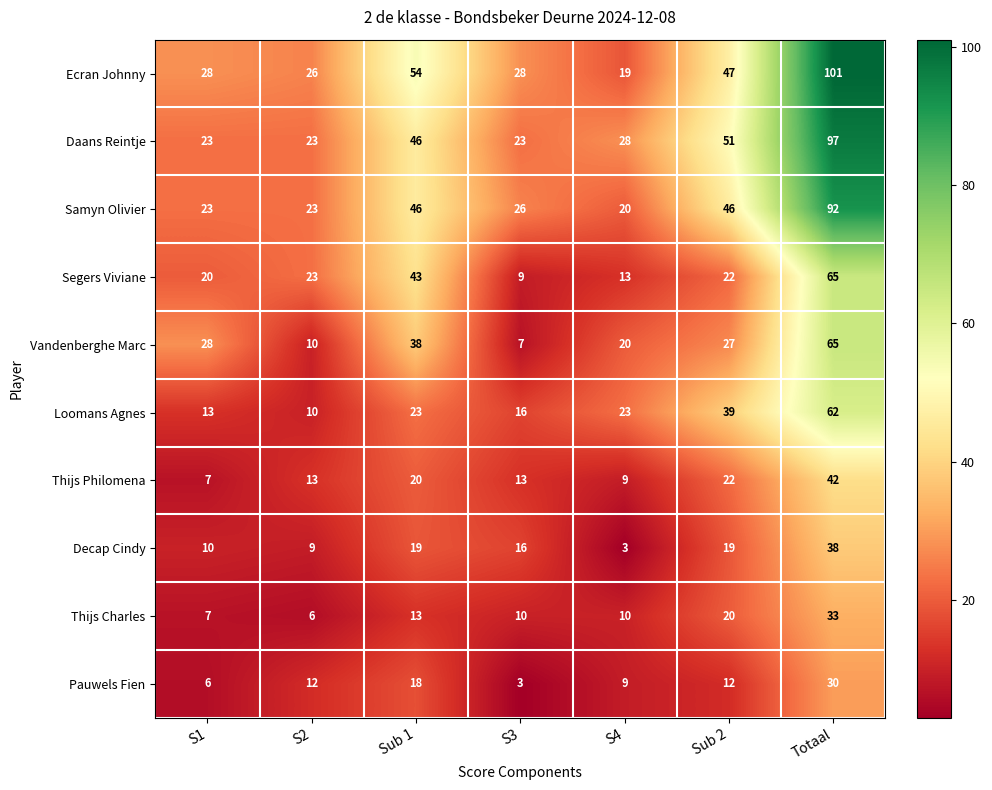

What is the smallest value displayed?

3